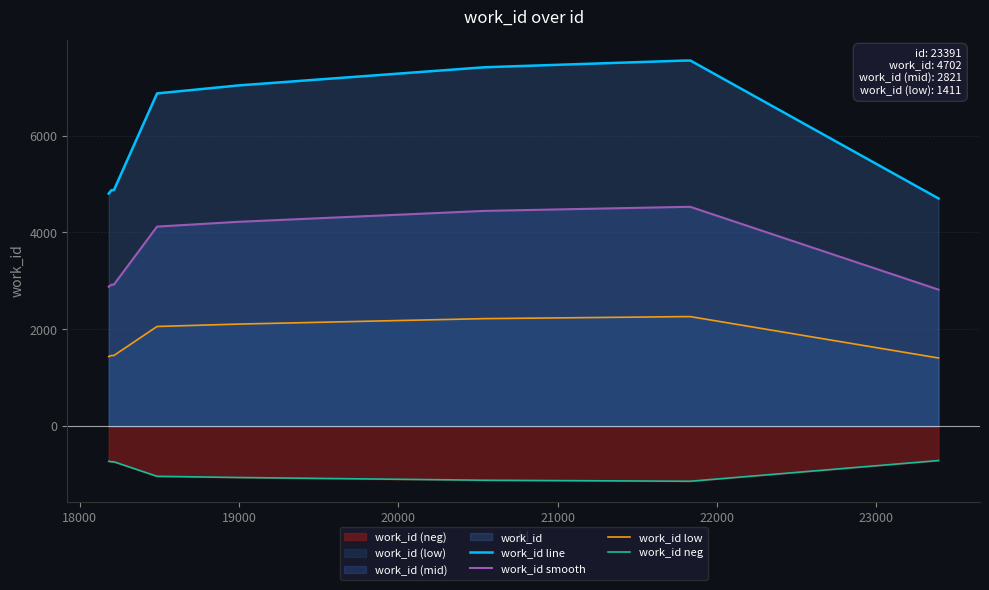

What is the highest value of the work_id line series?

7547.0